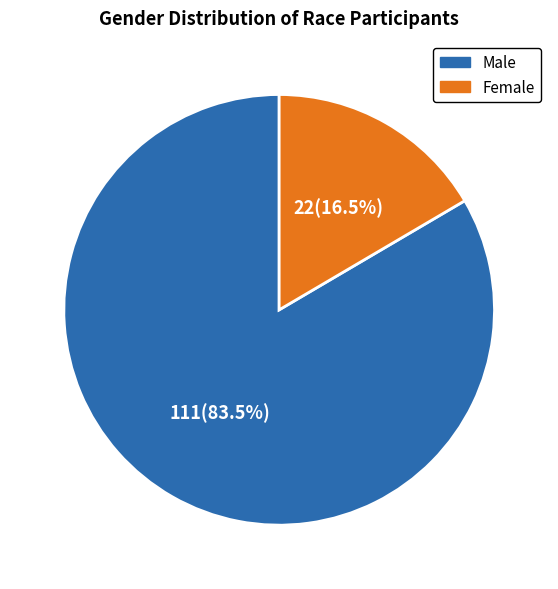

Which category has the smallest portion of the pie?

Female